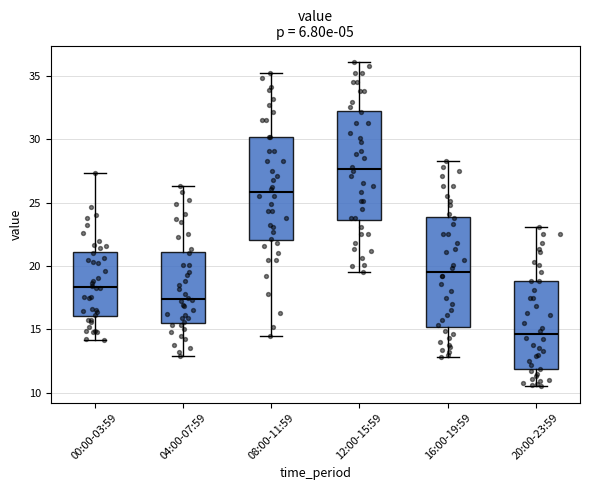

Where is the lower edge of the box for 04:00-07:59 on the y-axis? The values are not printed on the chart, so give them approximately, as read against the axis.

15.5